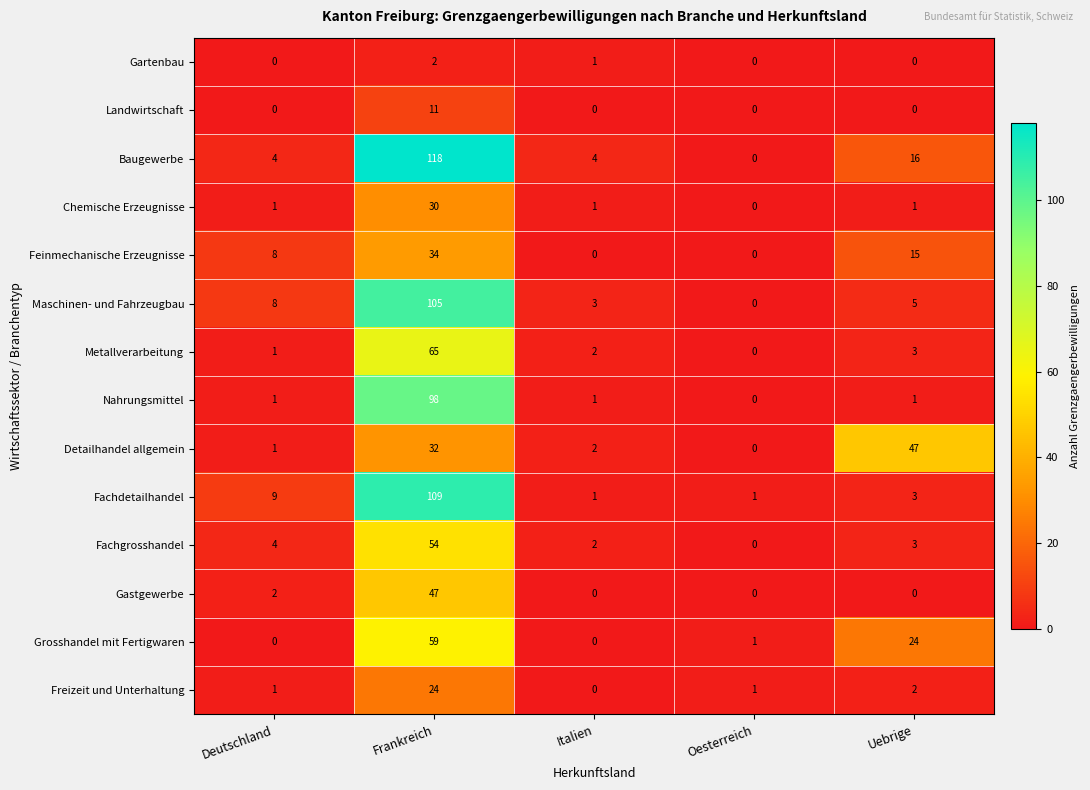

Is it true that Chemische Erzeugnisse equals 49 at Frankreich?

False